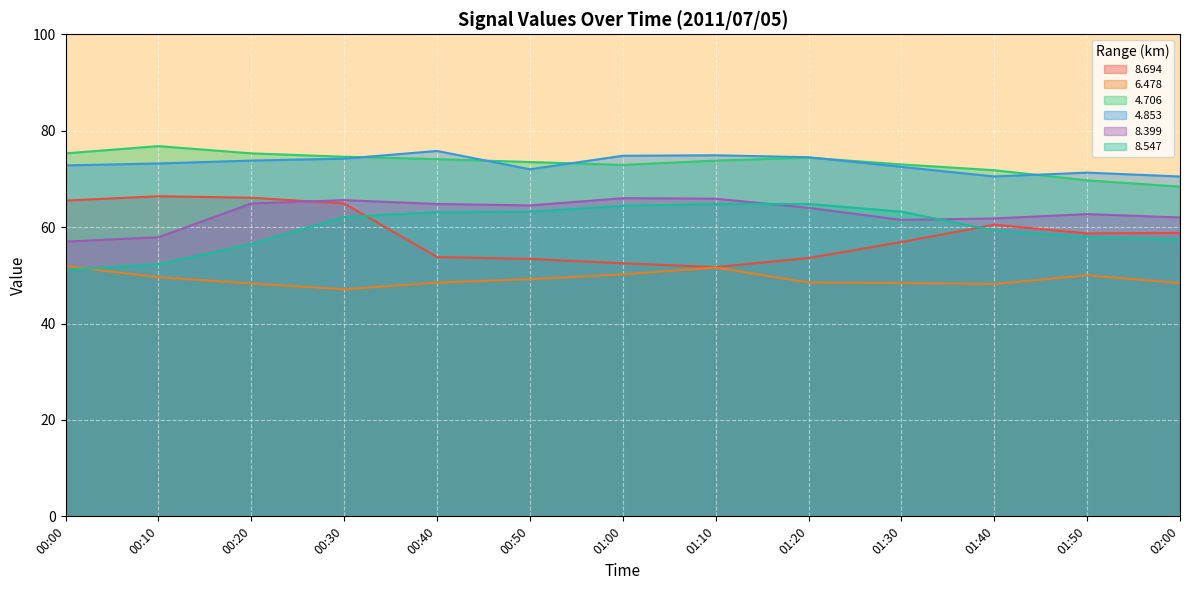

At which label does 8.399 reach its minimum?

00:00